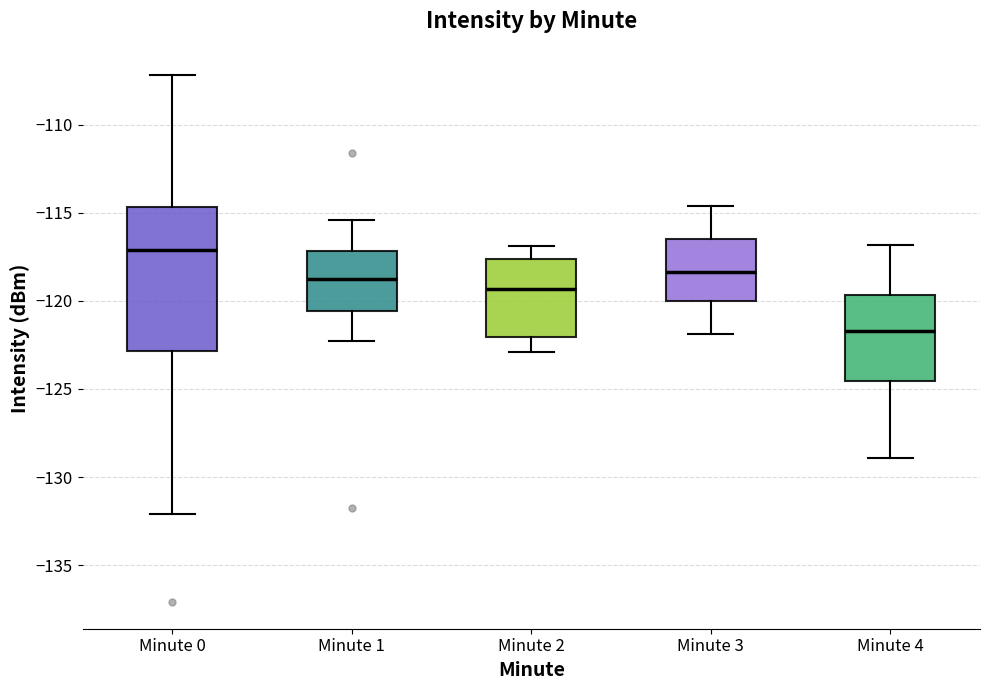

Where does the lower whisker of the box for Minute 4 end on the y-axis? The values are not printed on the chart, so give them approximately, as read against the axis.

-129.0